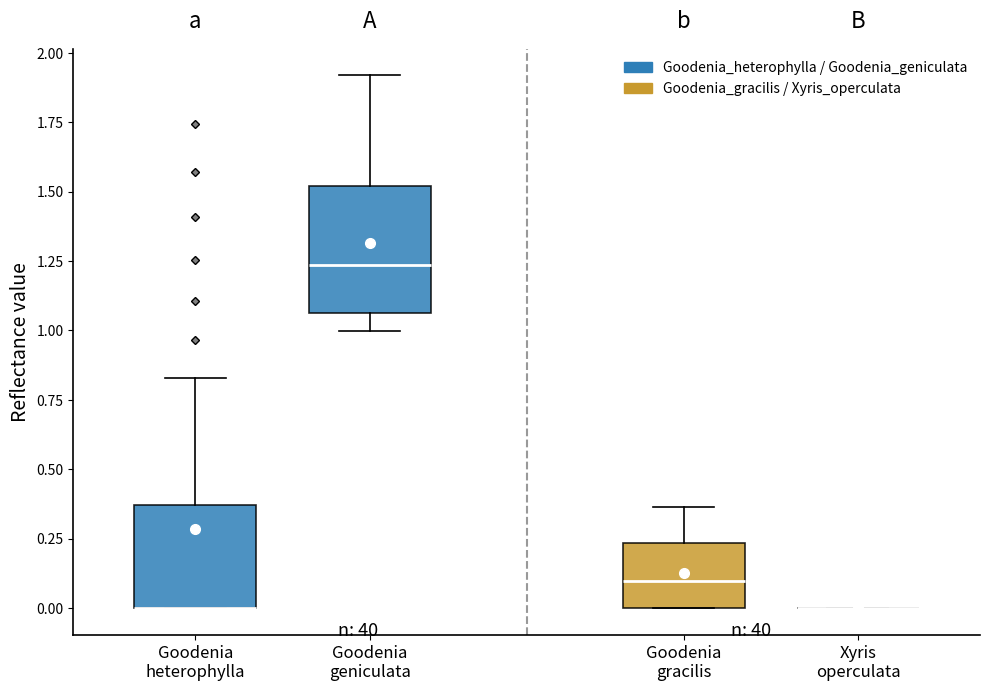

Which box is the tallest, from its lower edge to its upper edge?

Goodenia geniculata